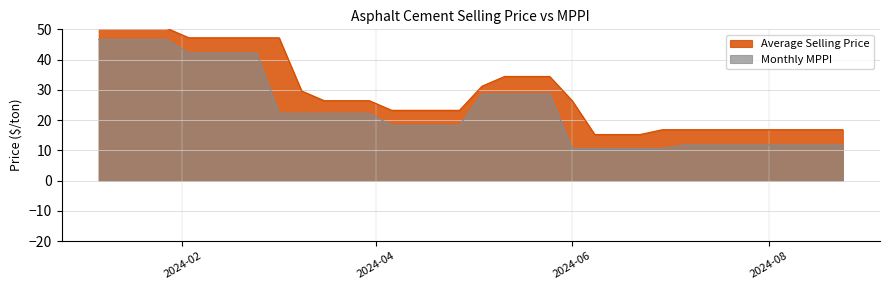

The Monthly MPPI series shows 8.1 at 2024-04-27. True or false?

False